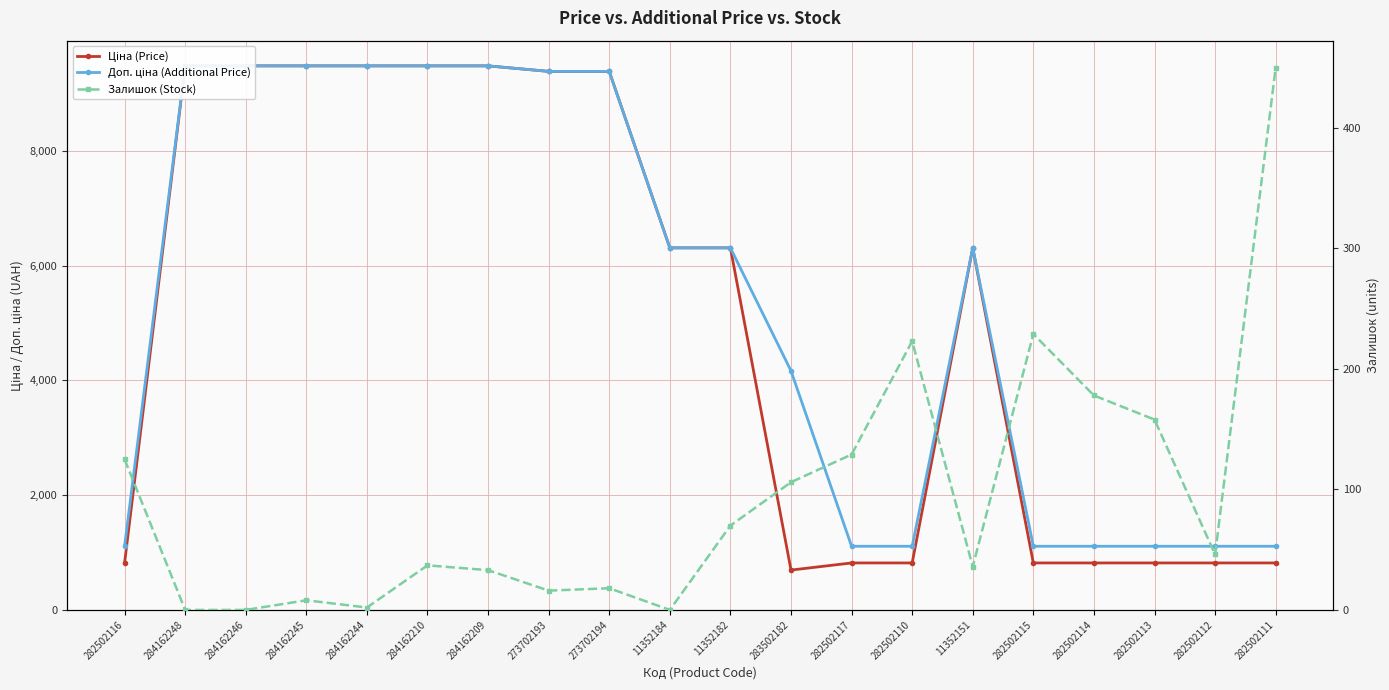

Which series changed the most between 284162245 and 282502114?

Ціна (Price)